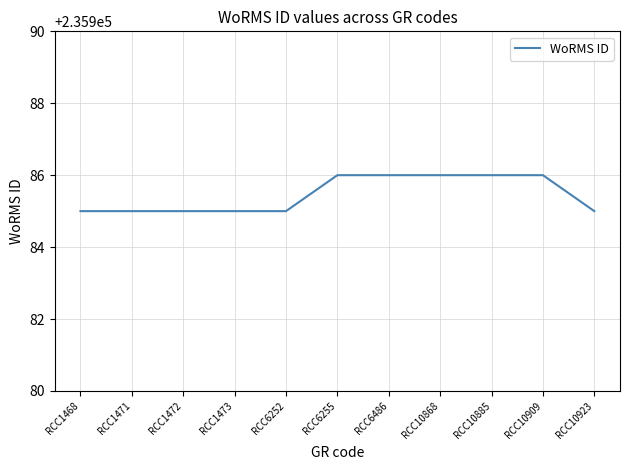

Between RCC10885 and RCC1472, which is larger?

RCC10885